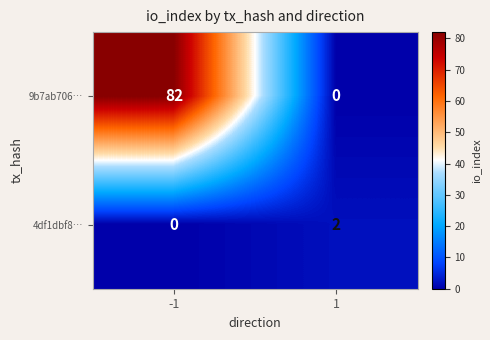

Which series has the largest total across all categories?

9b7ab706…